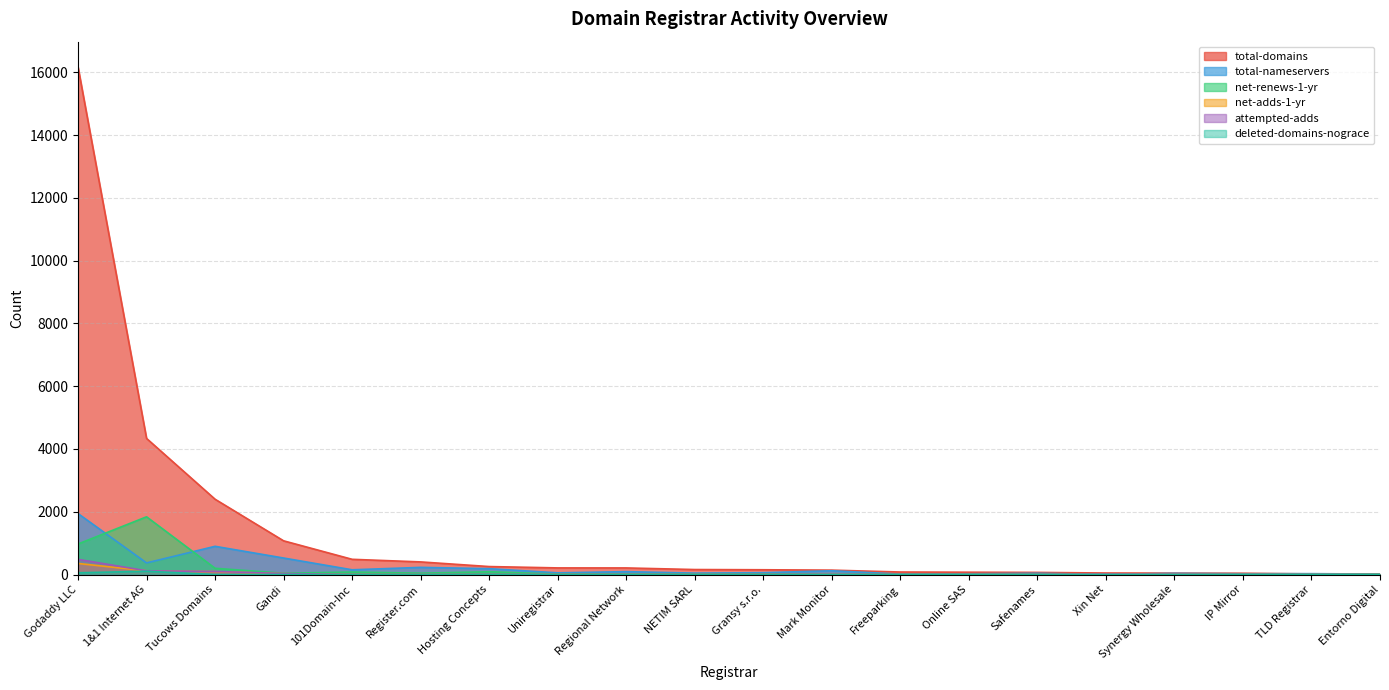

Reading left to right, what are all the values shown in this chart?

total-domains: Godaddy LLC=16168	1&1 Internet AG=4336	Tucows Domains=2399	Gandi=1074	101Domain-Inc=485	Register.com=402	Hosting Concepts=254	Uniregistrar=211	Regional Network=210	NETIM SARL=159	Gransy s.r.o.=152	Mark Monitor=140	Freeparking=80	Online SAS=74	Safenames=68	Xin Net=48	Synergy Wholesale=45	IP Mirror=41	TLD Registrar=20	Entorno Digital=16
total-nameservers: Godaddy LLC=1942	1&1 Internet AG=370	Tucows Domains=899	Gandi=526	101Domain-Inc=151	Register.com=228	Hosting Concepts=187	Uniregistrar=54	Regional Network=92	NETIM SARL=45	Gransy s.r.o.=59	Mark Monitor=120	Freeparking=14	Online SAS=24	Safenames=39	Xin Net=6	Synergy Wholesale=37	IP Mirror=24	TLD Registrar=28	Entorno Digital=14
net-renews-1-yr: Godaddy LLC=973	1&1 Internet AG=1839	Tucows Domains=199	Gandi=42	101Domain-Inc=79	Register.com=43	Hosting Concepts=88	Uniregistrar=15	Regional Network=20	NETIM SARL=6	Gransy s.r.o.=12	Mark Monitor=0	Freeparking=1	Online SAS=3	Safenames=0	Xin Net=0	Synergy Wholesale=0	IP Mirror=3	TLD Registrar=0	Entorno Digital=7
net-adds-1-yr: Godaddy LLC=353	1&1 Internet AG=119	Tucows Domains=92	Gandi=27	101Domain-Inc=3	Register.com=1	Hosting Concepts=6	Uniregistrar=2	Regional Network=4	NETIM SARL=0	Gransy s.r.o.=2	Mark Monitor=4	Freeparking=0	Online SAS=2	Safenames=2	Xin Net=9	Synergy Wholesale=8	IP Mirror=2	TLD Registrar=1	Entorno Digital=0
attempted-adds: Godaddy LLC=483	1&1 Internet AG=119	Tucows Domains=98	Gandi=32	101Domain-Inc=3	Register.com=2	Hosting Concepts=6	Uniregistrar=2	Regional Network=4	NETIM SARL=0	Gransy s.r.o.=3	Mark Monitor=5	Freeparking=2	Online SAS=3	Safenames=3	Xin Net=13	Synergy Wholesale=8	IP Mirror=3	TLD Registrar=1	Entorno Digital=0
deleted-domains-nograce: Godaddy LLC=55	1&1 Internet AG=105	Tucows Domains=0	Gandi=0	101Domain-Inc=0	Register.com=0	Hosting Concepts=5	Uniregistrar=0	Regional Network=1	NETIM SARL=0	Gransy s.r.o.=0	Mark Monitor=0	Freeparking=0	Online SAS=0	Safenames=0	Xin Net=0	Synergy Wholesale=0	IP Mirror=0	TLD Registrar=0	Entorno Digital=0